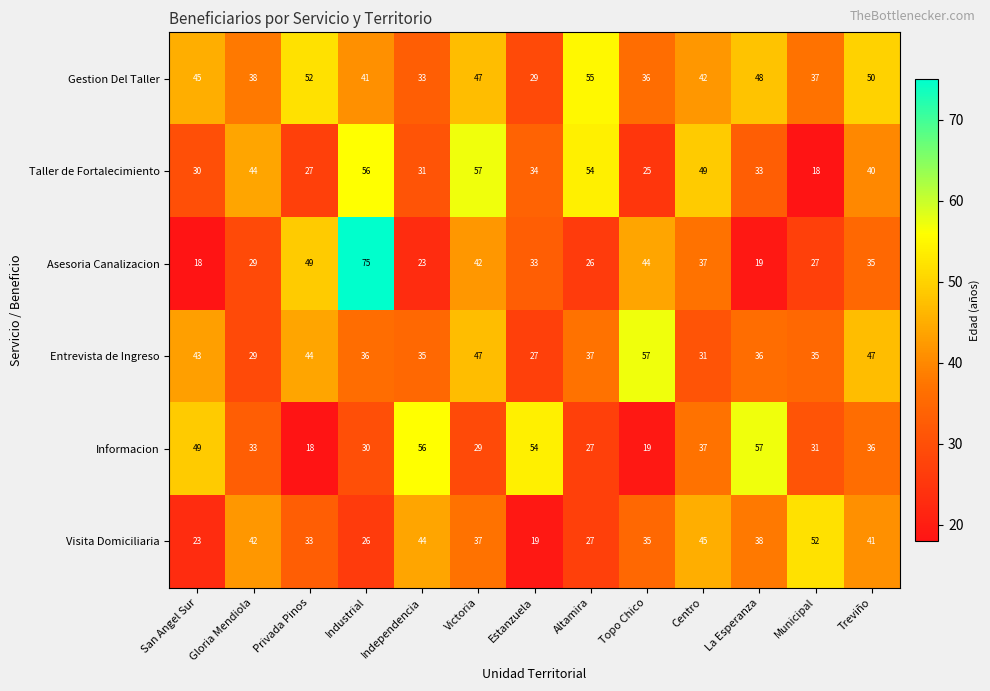

The value of Gestion Del Taller at La Esperanza is 14. True or false?

False